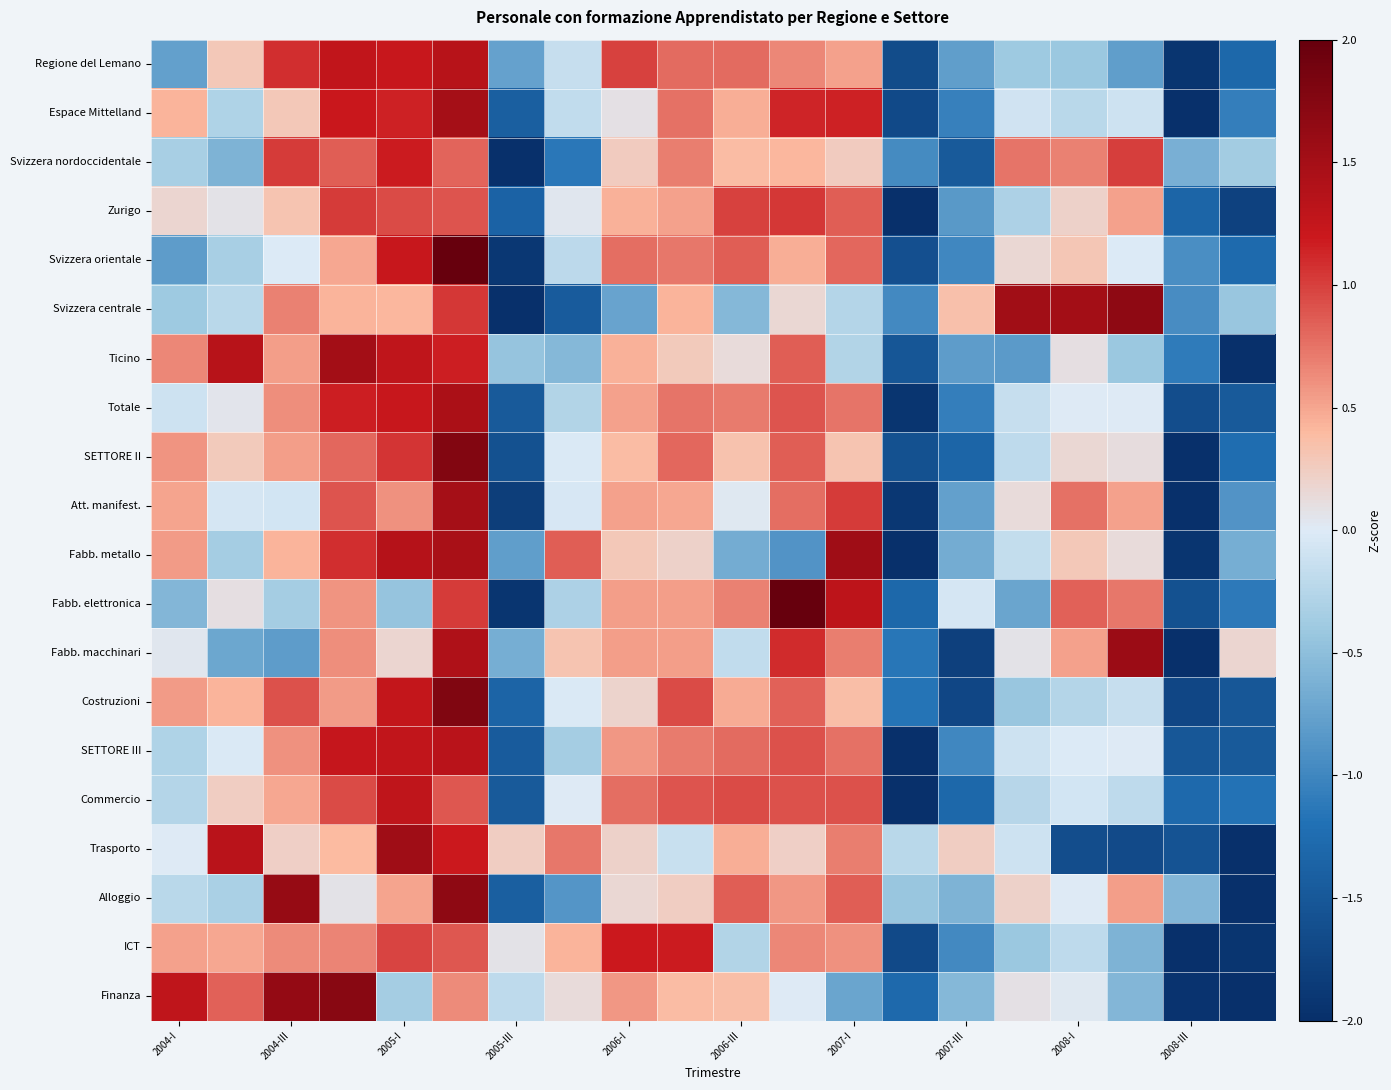

Reading left to right, list all the values displayed in this chart.

Regione del Lemano: -0.8	0.3	1.1	1.3	1.2	1.3	-0.8	-0.2	1.0	0.8	0.8	0.7	0.5	-1.6	-0.8	-0.4	-0.4	-0.8	-1.9	-1.3
Espace Mittelland: 0.4	-0.3	0.3	1.2	1.1	1.5	-1.4	-0.2	0.1	0.8	0.5	1.1	1.1	-1.7	-1.1	-0.1	-0.2	-0.1	-2.0	-1.1
Svizzera nordoccidentale: -0.3	-0.6	1.0	0.8	1.2	0.8	-2.8	-1.1	0.3	0.7	0.4	0.4	0.3	-1.0	-1.5	0.7	0.7	1.0	-0.6	-0.4
Zurigo: 0.2	0.1	0.3	1.0	0.9	0.9	-1.4	0.0	0.4	0.5	1.0	1.0	0.9	-2.4	-0.8	-0.3	0.2	0.5	-1.3	-1.8
Svizzera orientale: -0.8	-0.3	-0.0	0.5	1.2	2.2	-1.9	-0.2	0.8	0.7	0.9	0.5	0.8	-1.6	-1.0	0.2	0.3	-0.0	-0.9	-1.3
Svizzera centrale: -0.4	-0.2	0.7	0.4	0.4	1.0	-2.2	-1.5	-0.7	0.4	-0.6	0.2	-0.3	-1.0	0.4	1.5	1.5	1.7	-0.9	-0.4
Ticino: 0.6	1.3	0.5	1.5	1.3	1.2	-0.4	-0.6	0.4	0.3	0.1	0.9	-0.3	-1.5	-0.8	-0.8	0.1	-0.4	-1.1	-2.4
Totale: -0.1	0.0	0.6	1.2	1.2	1.4	-1.5	-0.3	0.5	0.7	0.7	0.9	0.7	-1.9	-1.1	-0.1	0.0	0.0	-1.6	-1.5
SETTORE II: 0.6	0.3	0.5	0.8	1.1	1.8	-1.6	-0.0	0.4	0.8	0.3	0.9	0.3	-1.6	-1.3	-0.2	0.2	0.1	-2.0	-1.2
Att. manifest.: 0.5	-0.1	-0.1	0.9	0.6	1.5	-1.8	-0.0	0.5	0.5	0.0	0.8	1.0	-1.9	-0.8	0.1	0.8	0.5	-2.2	-0.9
Fabb. metallo: 0.6	-0.3	0.4	1.1	1.4	1.5	-0.8	0.9	0.3	0.2	-0.7	-0.9	1.5	-2.1	-0.7	-0.2	0.3	0.1	-1.9	-0.6
Fabb. elettronica: -0.6	0.1	-0.4	0.6	-0.4	1.0	-1.9	-0.3	0.5	0.5	0.7	2.0	1.3	-1.3	-0.0	-0.7	0.8	0.7	-1.6	-1.1
Fabb. macchinari: 0.0	-0.7	-0.8	0.6	0.2	1.4	-0.6	0.3	0.5	0.5	-0.2	1.1	0.7	-1.2	-1.8	0.1	0.5	1.6	-2.5	0.2
Costruzioni: 0.5	0.4	0.9	0.6	1.3	1.8	-1.4	-0.0	0.2	0.9	0.5	0.8	0.4	-1.2	-1.7	-0.4	-0.3	-0.2	-1.7	-1.5
SETTORE III: -0.3	-0.0	0.6	1.2	1.3	1.3	-1.5	-0.3	0.6	0.7	0.8	0.9	0.8	-2.0	-1.0	-0.1	-0.0	0.0	-1.5	-1.5
Commercio: -0.3	0.2	0.5	1.0	1.3	0.9	-1.5	0.0	0.8	0.9	0.9	0.9	0.9	-2.3	-1.3	-0.2	-0.1	-0.2	-1.3	-1.2
Trasporto: 0.0	1.3	0.2	0.4	1.5	1.2	0.2	0.7	0.2	-0.1	0.5	0.2	0.7	-0.2	0.2	-0.1	-1.6	-1.7	-1.6	-2.2
Alloggio: -0.2	-0.3	1.6	0.1	0.5	1.7	-1.4	-0.9	0.2	0.2	0.8	0.6	0.8	-0.4	-0.6	0.2	0.0	0.5	-0.6	-2.9
ICT: 0.5	0.5	0.6	0.7	1.0	0.9	0.1	0.4	1.2	1.2	-0.3	0.6	0.6	-1.7	-1.0	-0.4	-0.2	-0.6	-2.2	-1.9
Finanza: 1.3	0.8	1.6	1.7	-0.3	0.6	-0.2	0.1	0.6	0.4	0.4	0.0	-0.7	-1.3	-0.5	0.1	0.0	-0.6	-2.0	-2.0